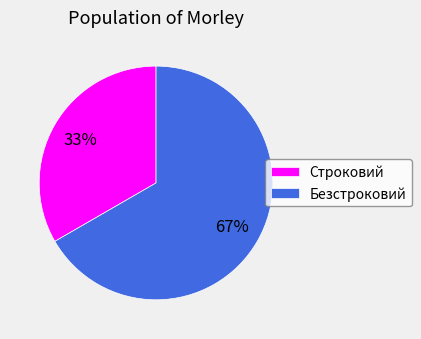

How many segments does this pie chart have?

2